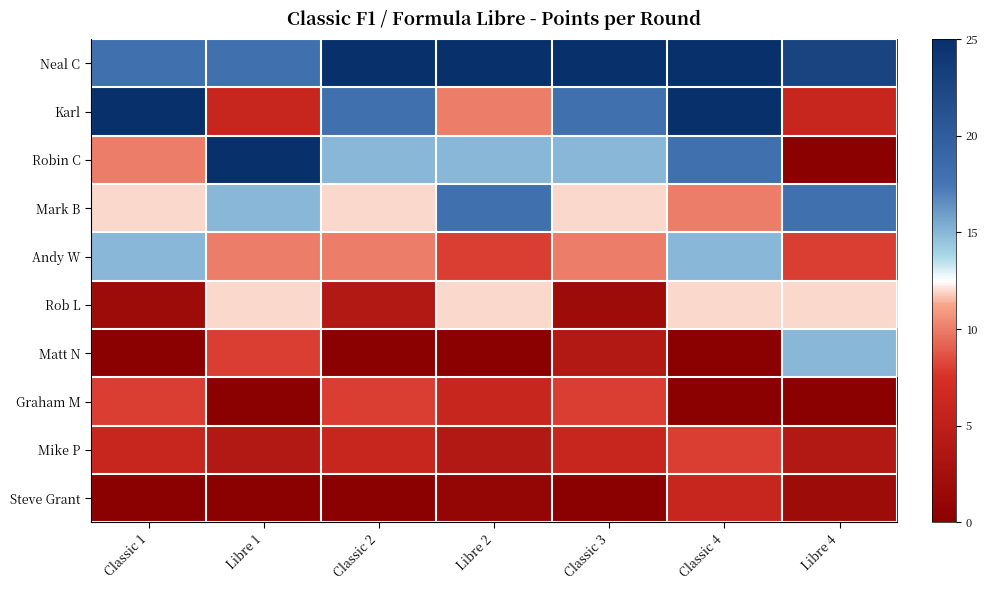

Reading left to right, what are all the values shown in this chart?

Neal C: Classic 1=18.0	Libre 1=18.0	Classic 2=25.0	Libre 2=25.0	Classic 3=25.0	Classic 4=25.0	Libre 4=22.7
Karl: Classic 1=25.0	Libre 1=6.0	Classic 2=18.0	Libre 2=10.0	Classic 3=18.0	Classic 4=25.0	Libre 4=6.0
Robin C: Classic 1=10.0	Libre 1=25.0	Classic 2=15.0	Libre 2=15.0	Classic 3=15.0	Classic 4=18.0	Libre 4=0.0
Mark B: Classic 1=12.0	Libre 1=15.0	Classic 2=12.0	Libre 2=18.0	Classic 3=12.0	Classic 4=10.0	Libre 4=18.0
Andy W: Classic 1=15.0	Libre 1=10.0	Classic 2=10.0	Libre 2=8.0	Classic 3=10.0	Classic 4=15.0	Libre 4=8.0
Rob L: Classic 1=2.0	Libre 1=12.0	Classic 2=4.0	Libre 2=12.0	Classic 3=2.0	Classic 4=12.0	Libre 4=12.0
Matt N: Classic 1=0.0	Libre 1=8.0	Classic 2=0.0	Libre 2=0.0	Classic 3=4.0	Classic 4=0.0	Libre 4=15.0
Graham M: Classic 1=8.0	Libre 1=0.0	Classic 2=8.0	Libre 2=6.0	Classic 3=8.0	Classic 4=0.0	Libre 4=0.0
Mike P: Classic 1=6.0	Libre 1=4.0	Classic 2=6.0	Libre 2=4.0	Classic 3=6.0	Classic 4=8.0	Libre 4=4.0
Steve Grant: Classic 1=0.0	Libre 1=0.0	Classic 2=0.0	Libre 2=1.0	Classic 3=0.0	Classic 4=6.0	Libre 4=2.0